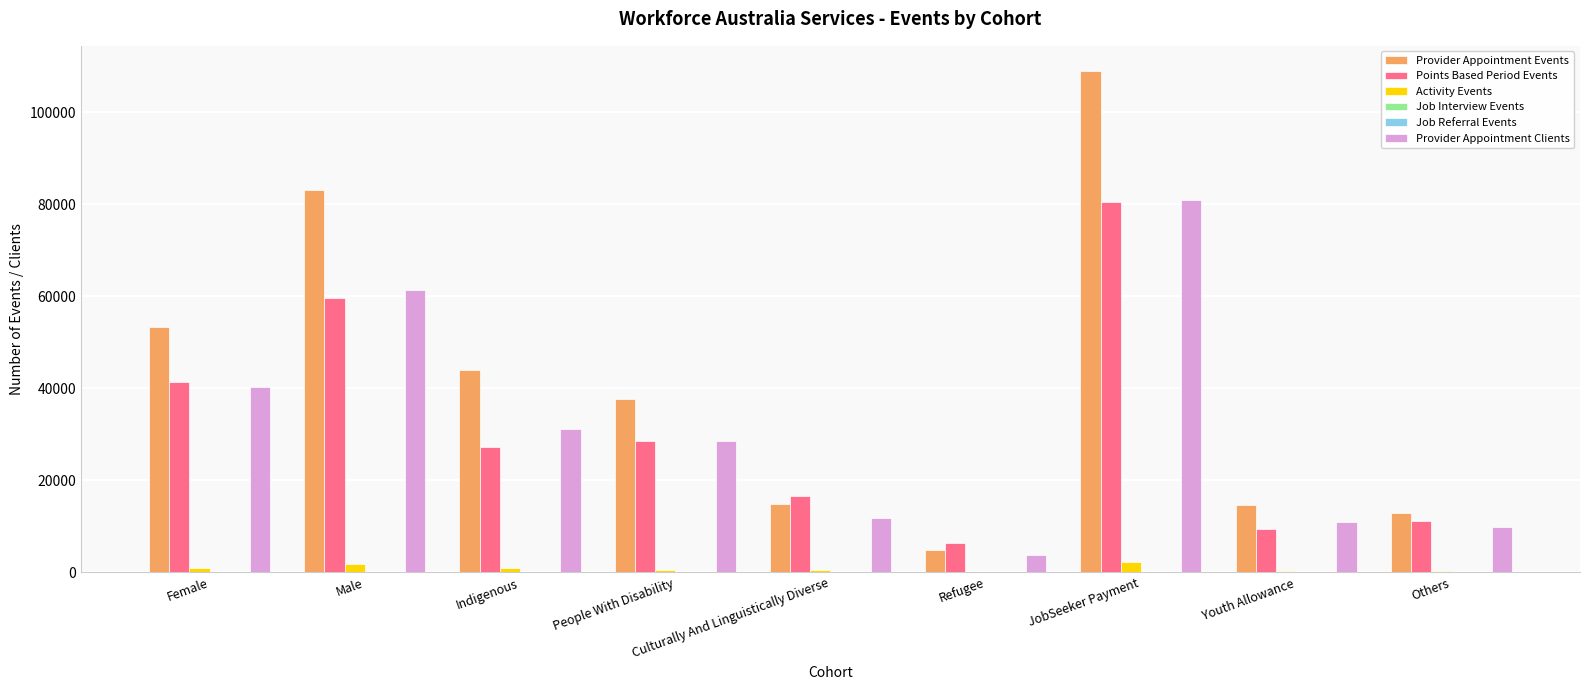

At which category is the sum across all series the highest?

JobSeeker Payment